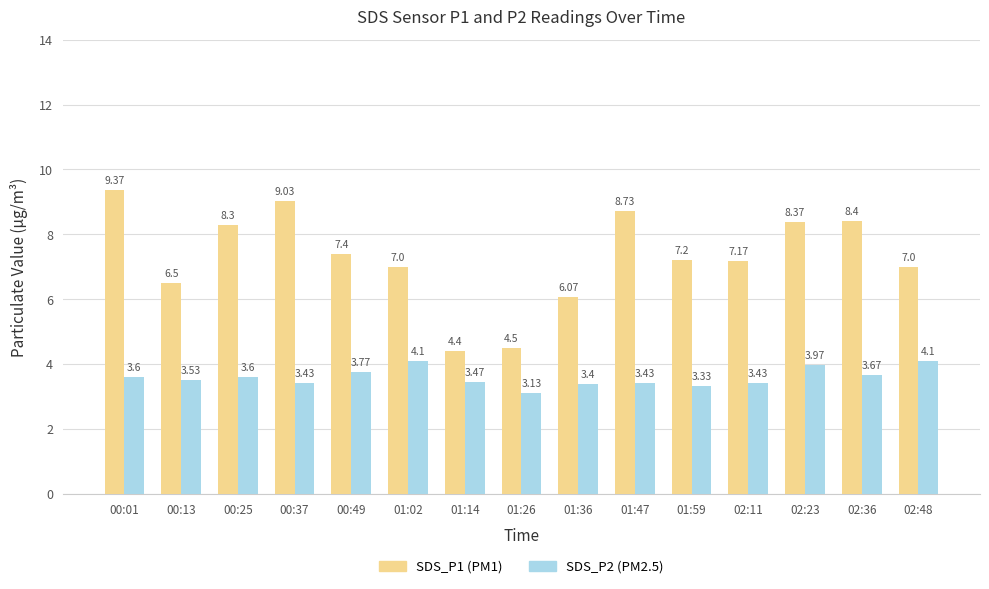

At which category is the sum across all series the highest?

00:01